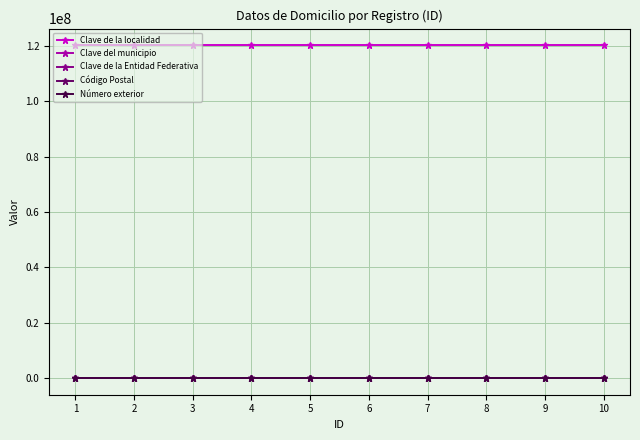

True or false: Número exterior has a value of 4 at 8.

True